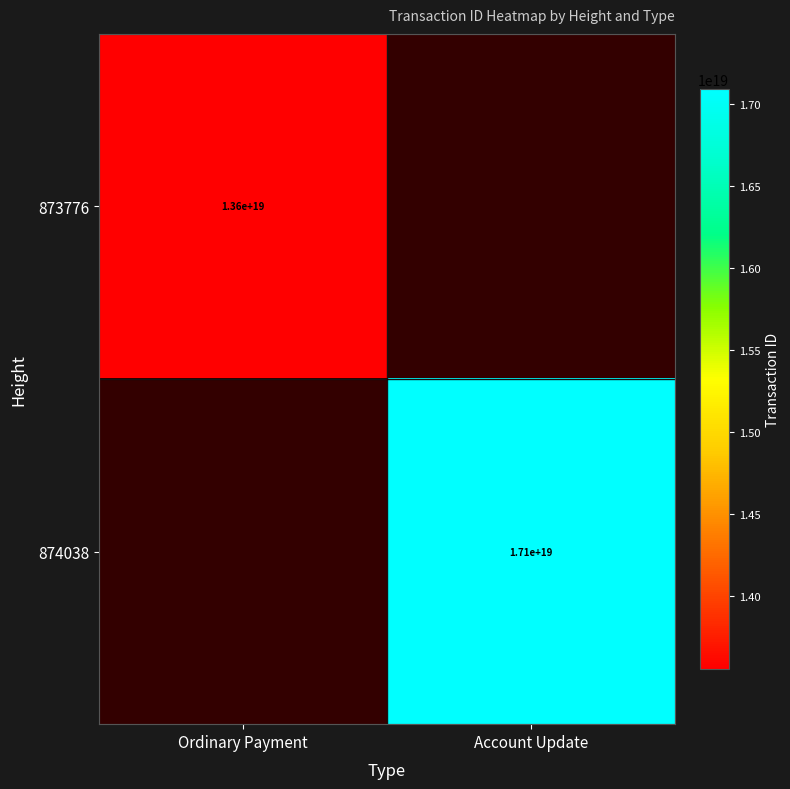

Is the value of 874038 at Account Update greater than the value of 873776 at Ordinary Payment?

Yes